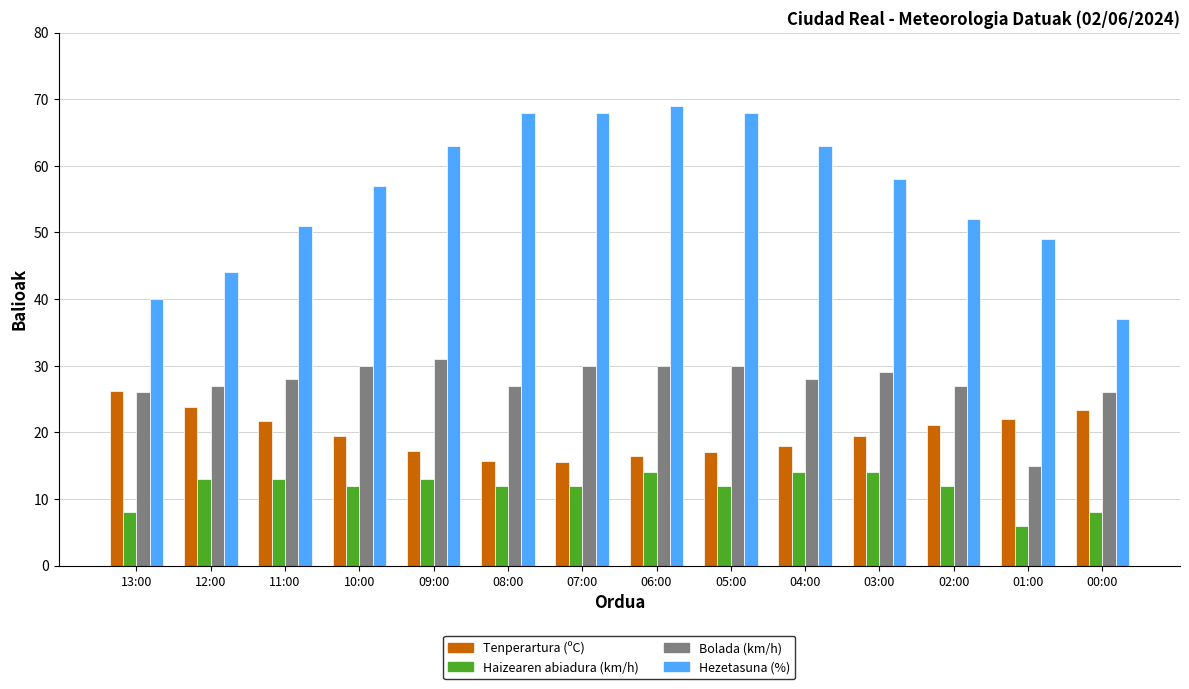

What is the total value across all series at 04:00?

122.9